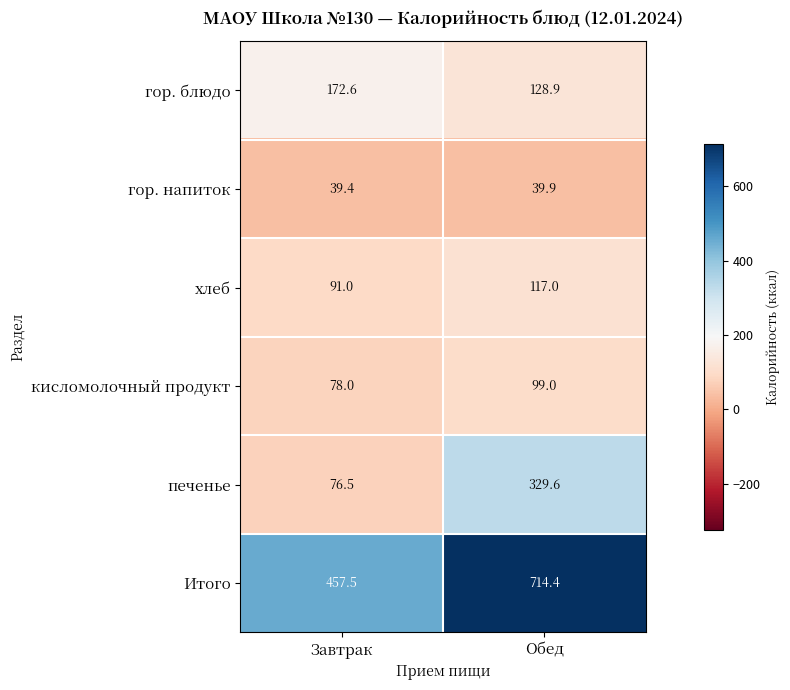

What is the greatest value displayed?

714.4